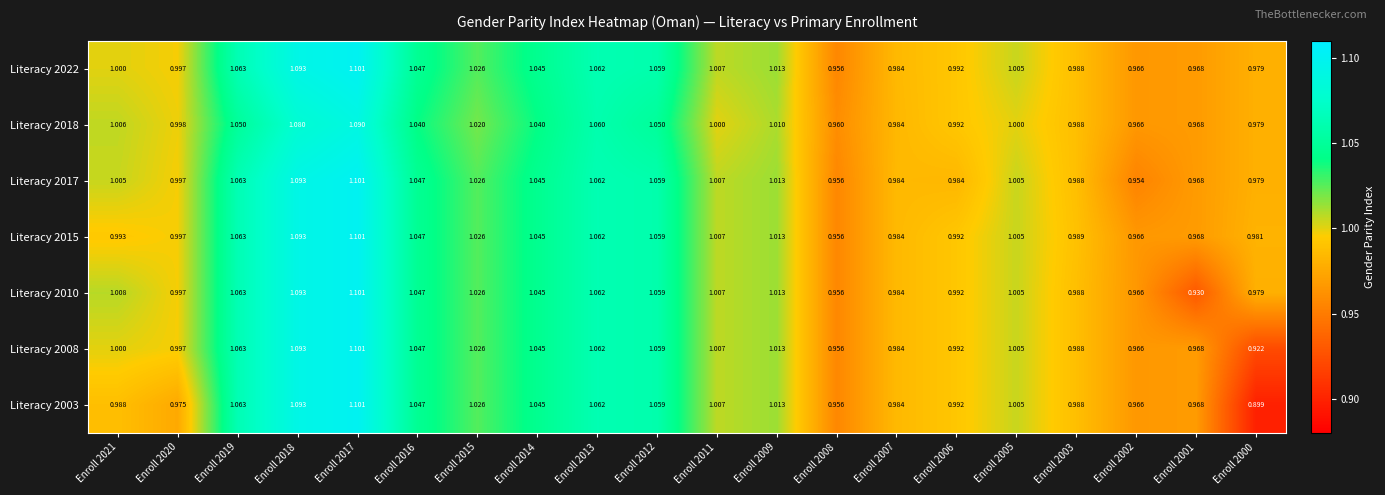

Which series changed the most between Enroll 2015 and Enroll 2000?

Literacy 2003